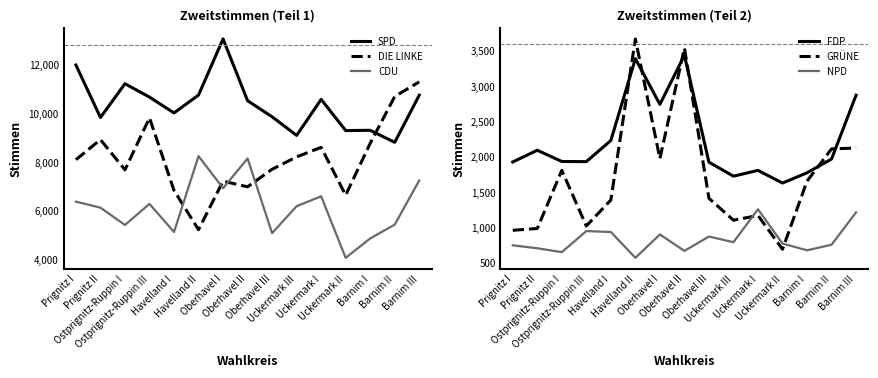

How many lines are shown in the chart?

6